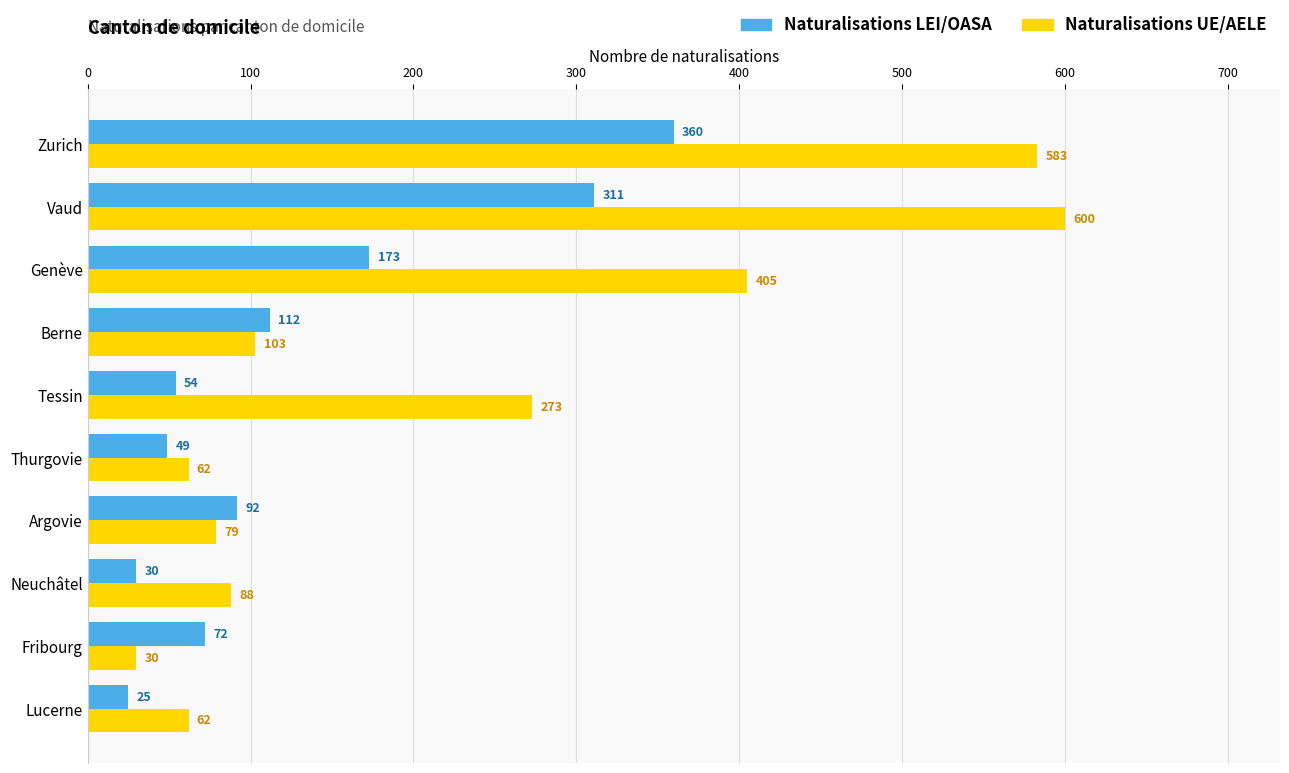

How many categories are shown in the chart?

10